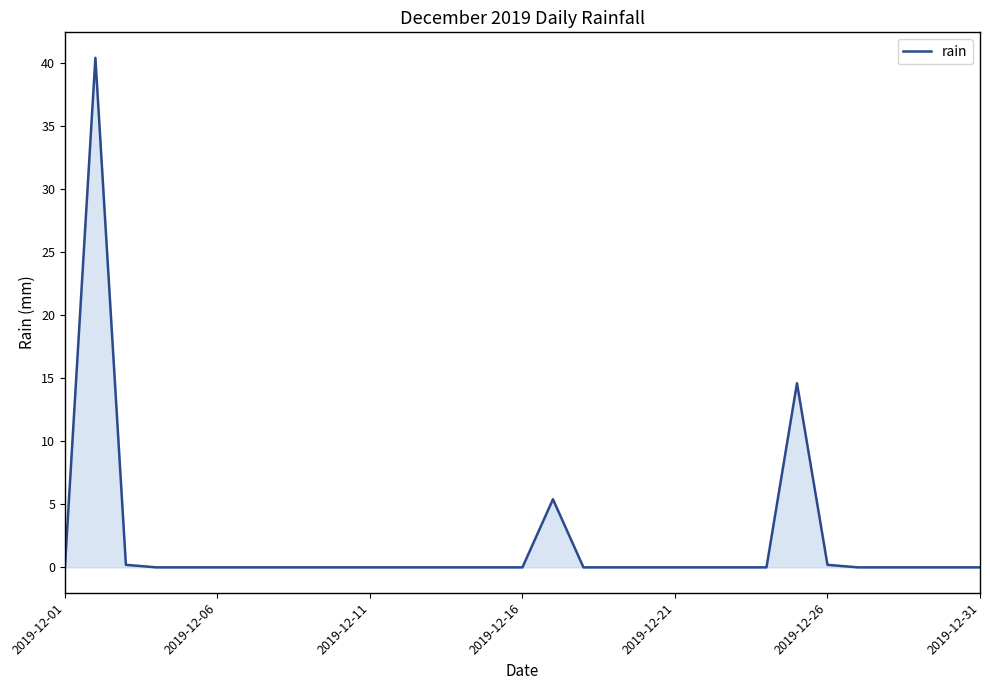

What is the maximum value shown in the chart?

40.4